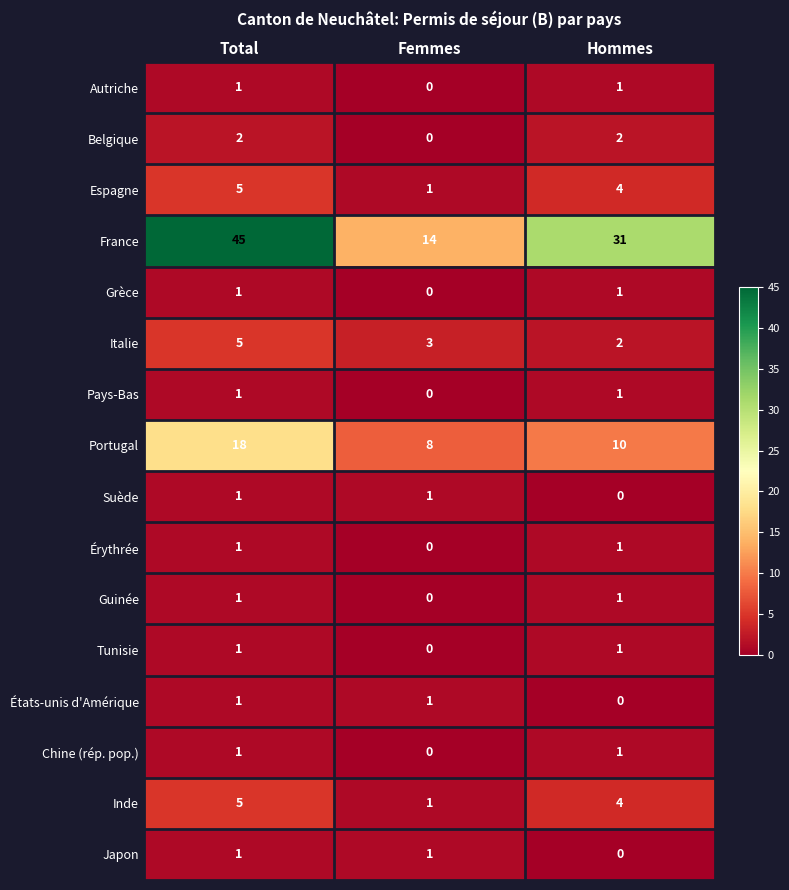

Where does the Italie series first go above 3?

Total